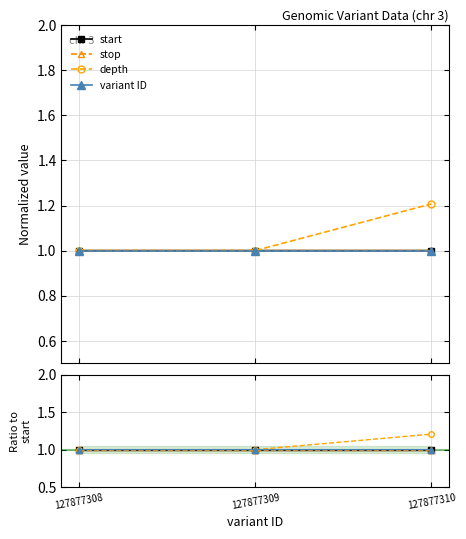

At which category is the sum across all series the highest?

127877310